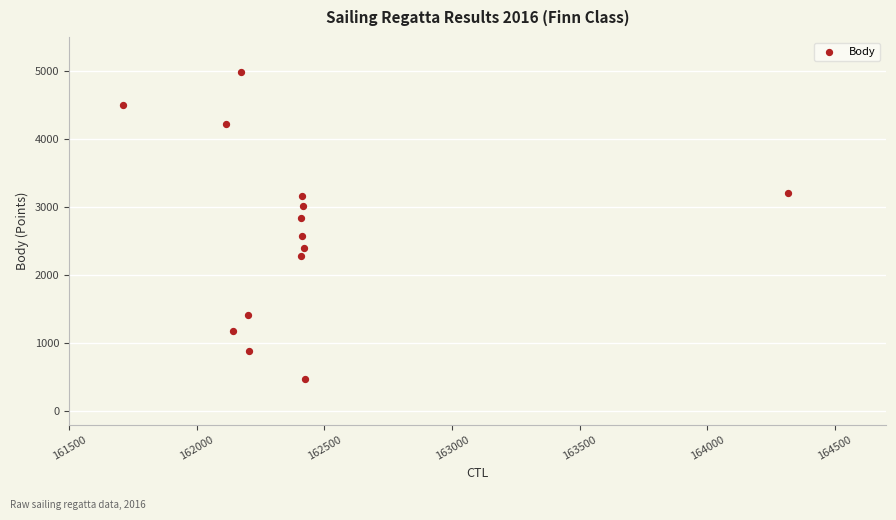

What is the range of Y values (max minus min)?

4516